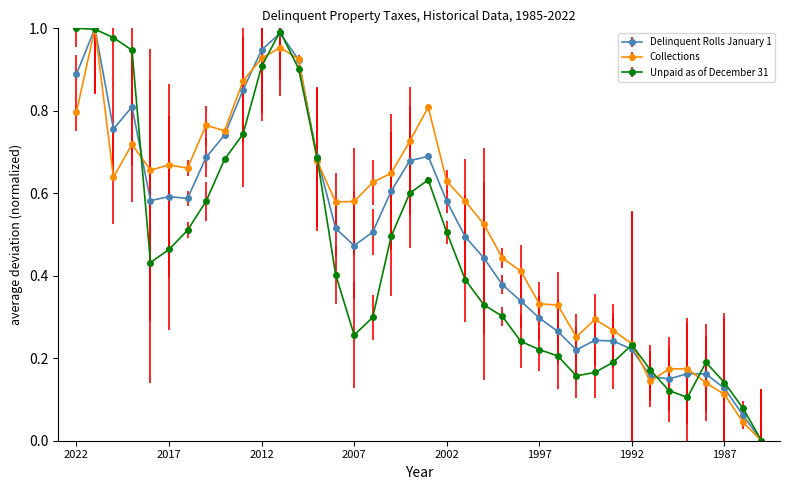

True or false: Delinquent Rolls January 1 has more than 1 interior local peaks.

True